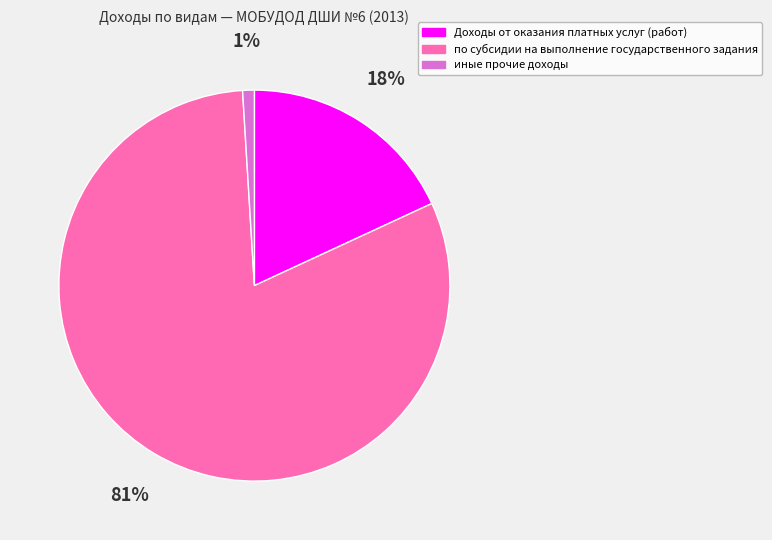

What percentage is the иные прочие доходы slice, to the nearest percent?

1%